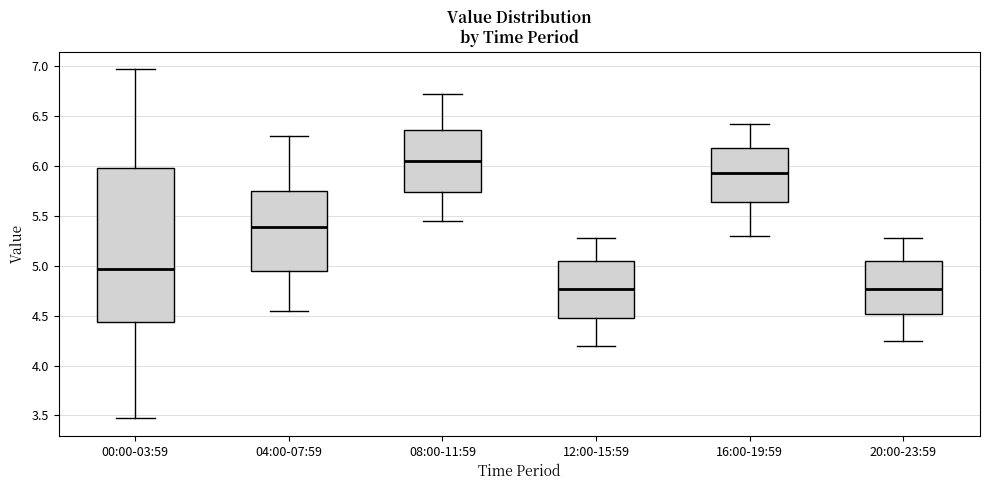

Which box is the tallest, from its lower edge to its upper edge?

00:00-03:59